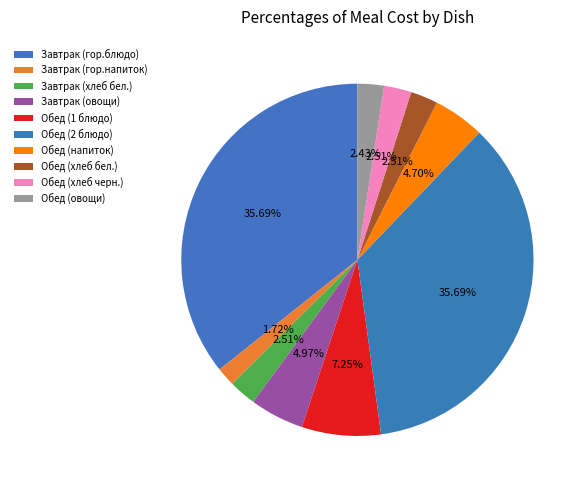

What is the smallest slice in the pie chart?

Завтрак (гор.напиток)